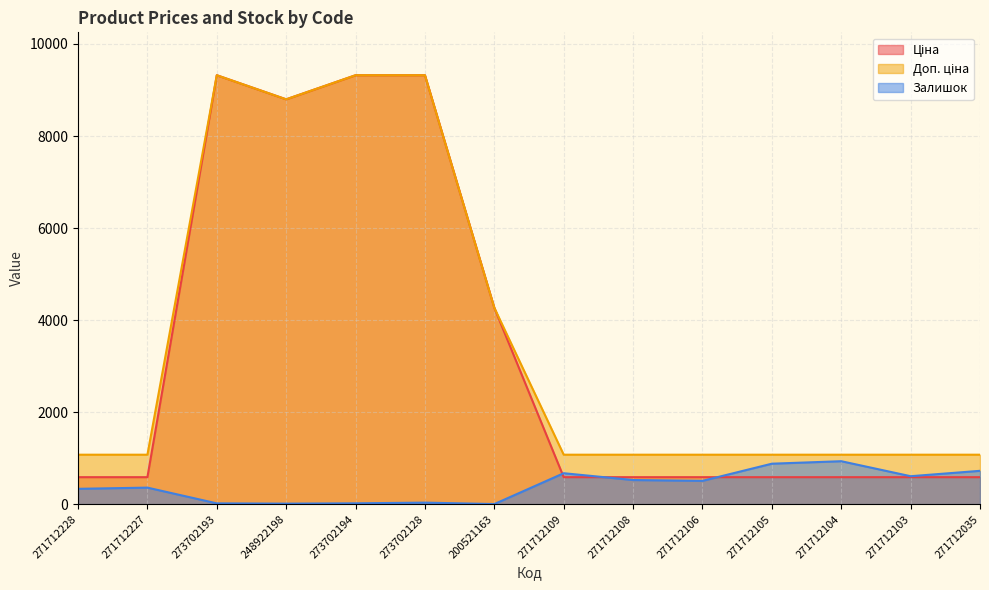

True or false: Ціна has more than 0 points higher than both neighbors.

True